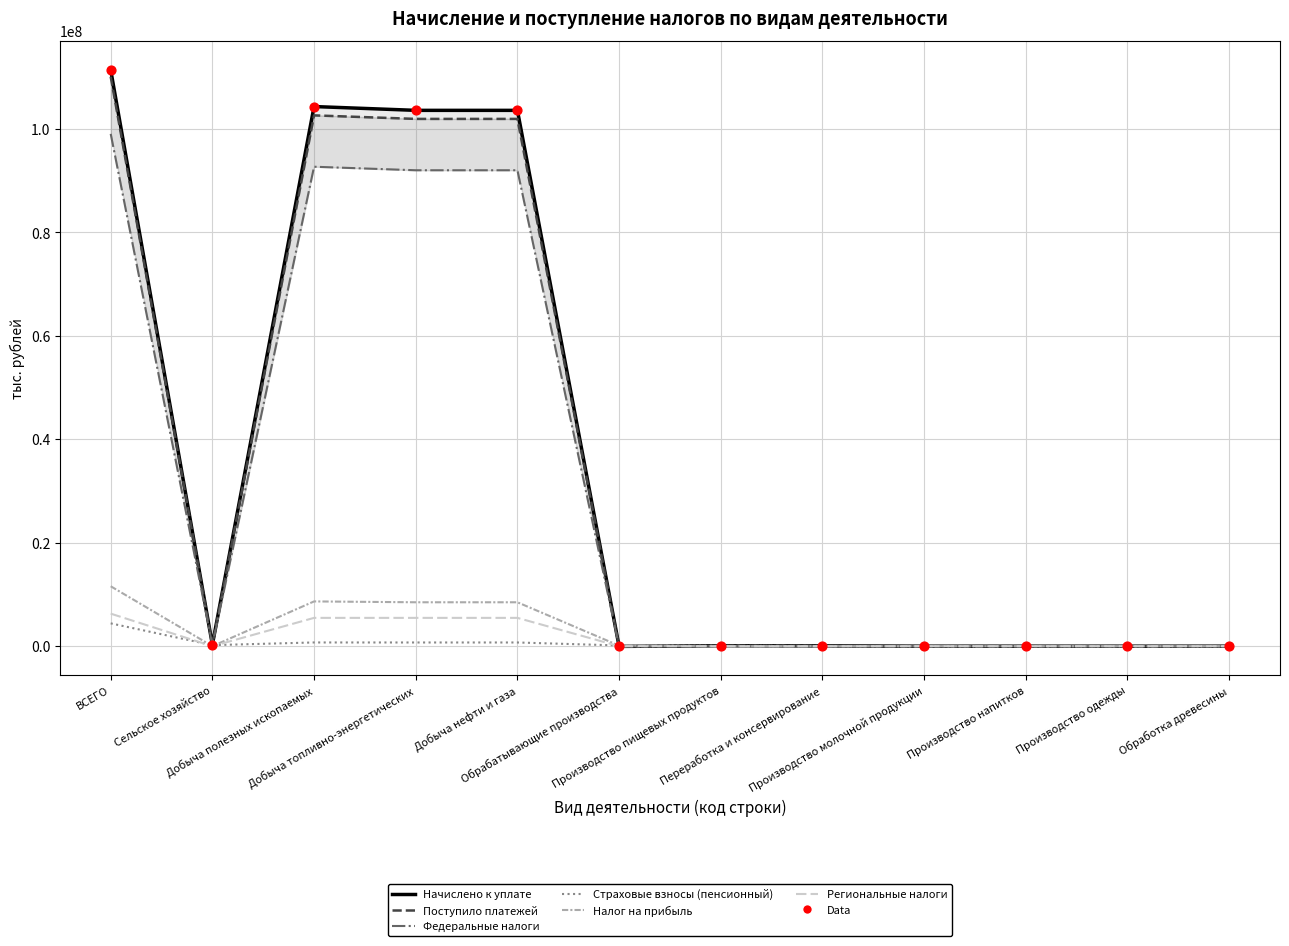

Which series reaches the maximum Y coordinate?

Начислено к уплате